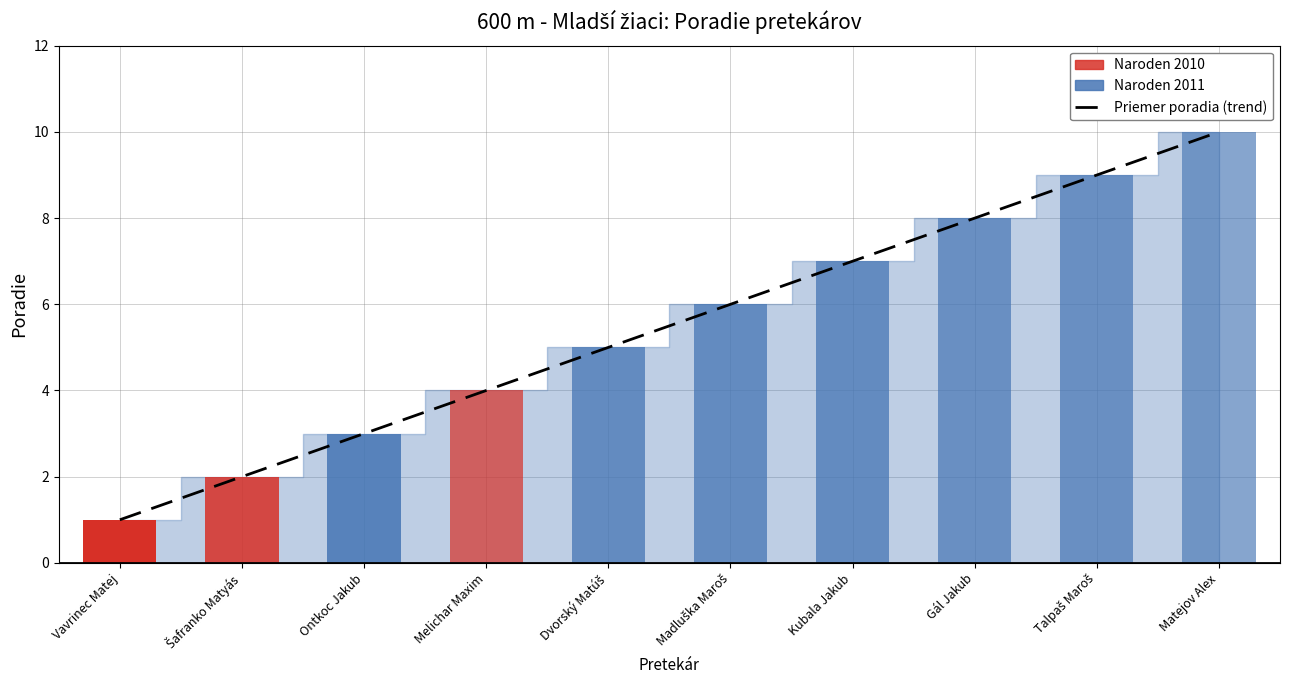

What is the difference between the maximum and minimum values?

9